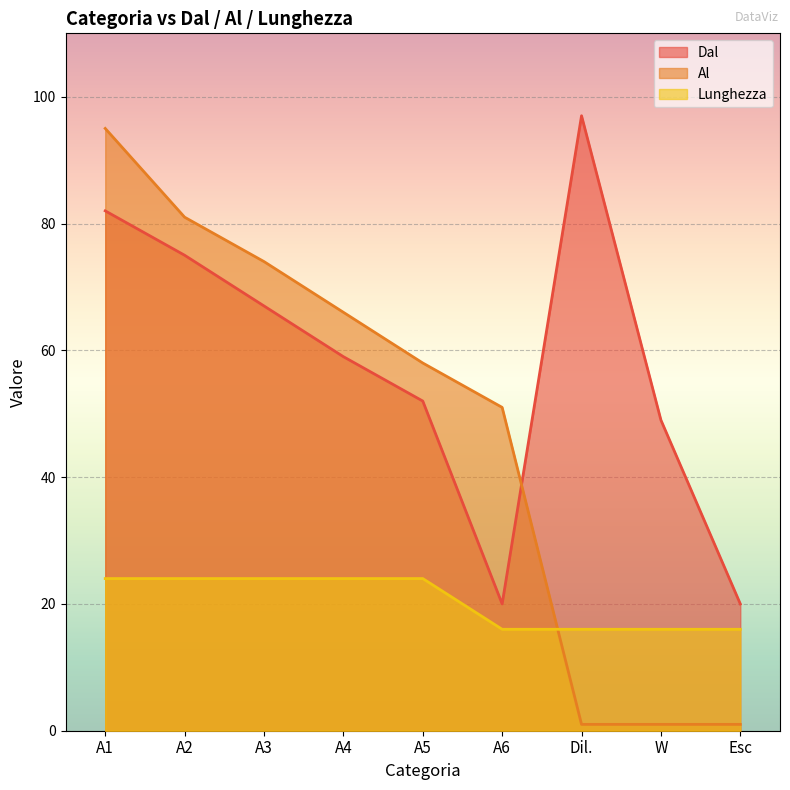

At W, list the series in order from smallest to largest.

Al, Lunghezza, Dal